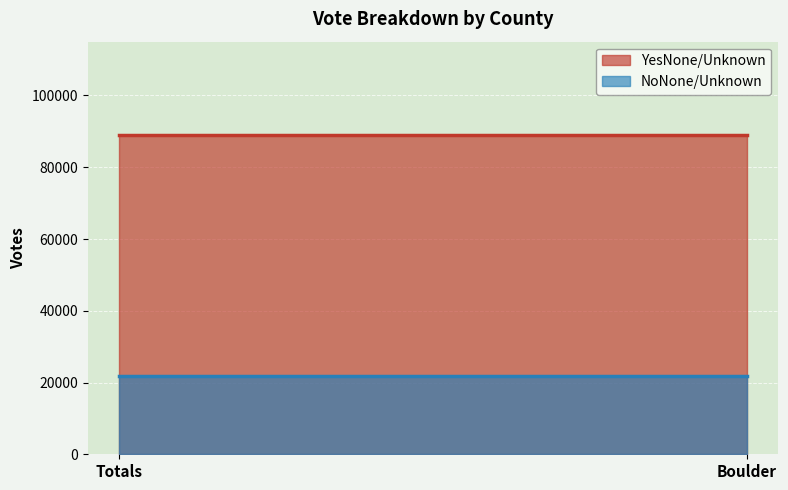

Where is YesNone/Unknown nearest to the value 88931?

Totals